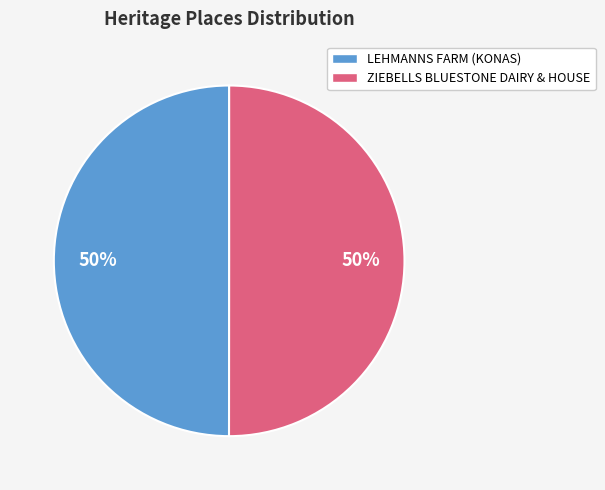

How many slices are in this pie chart?

2